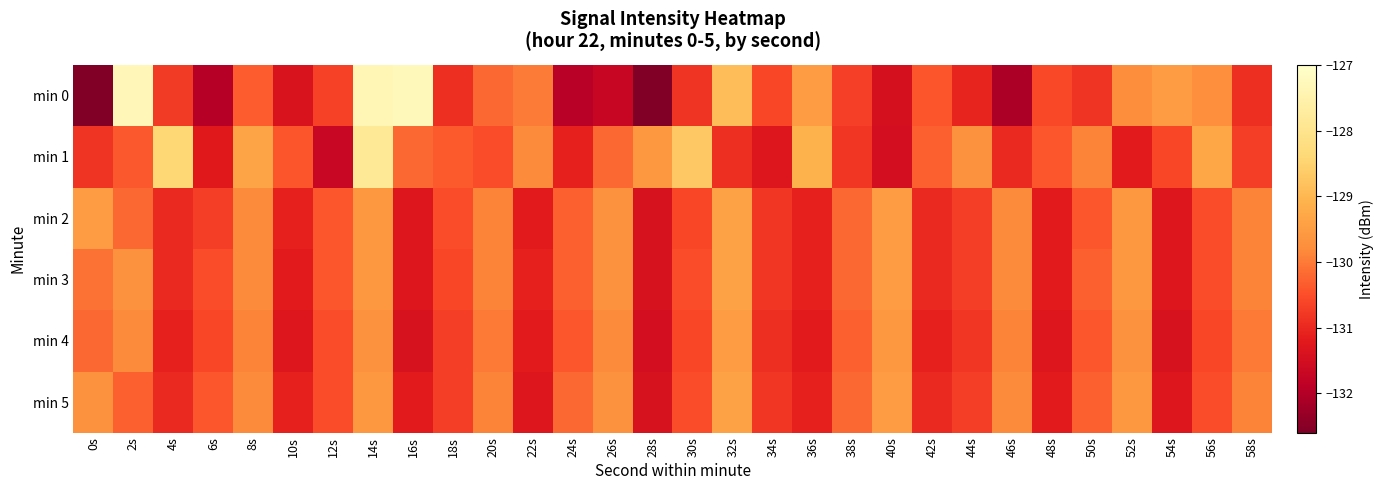

Which has a higher value, 58s or 6s?

58s